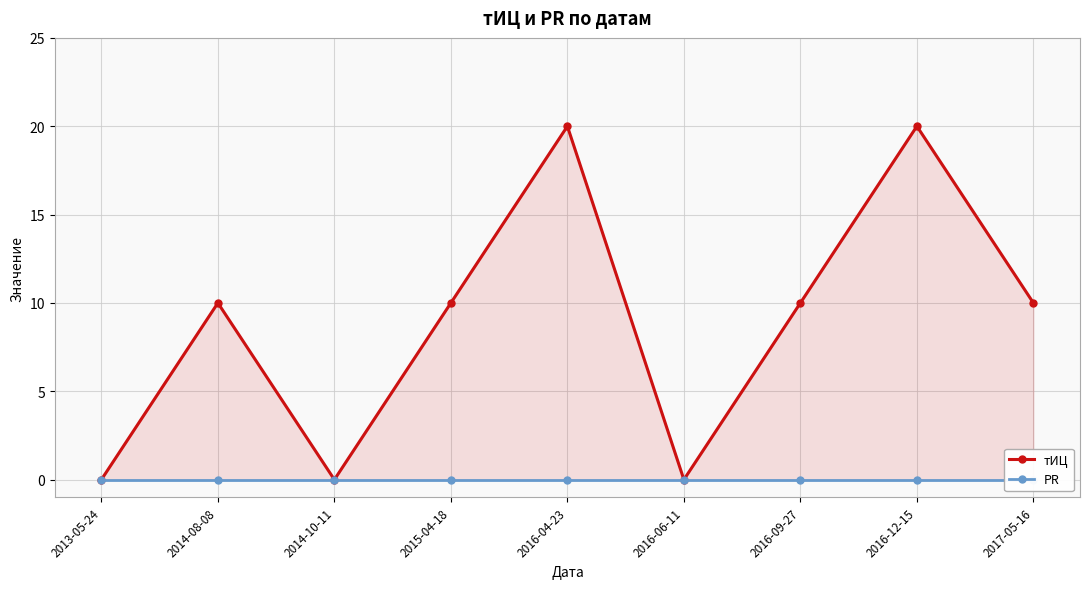

Reading left to right, transcribe all the data shown in this chart.

тИЦ: 2013-05-24=0	2014-08-08=10	2014-10-11=0	2015-04-18=10	2016-04-23=20	2016-06-11=0	2016-09-27=10	2016-12-15=20	2017-05-16=10
PR: 2013-05-24=0	2014-08-08=0	2014-10-11=0	2015-04-18=0	2016-04-23=0	2016-06-11=0	2016-09-27=0	2016-12-15=0	2017-05-16=0